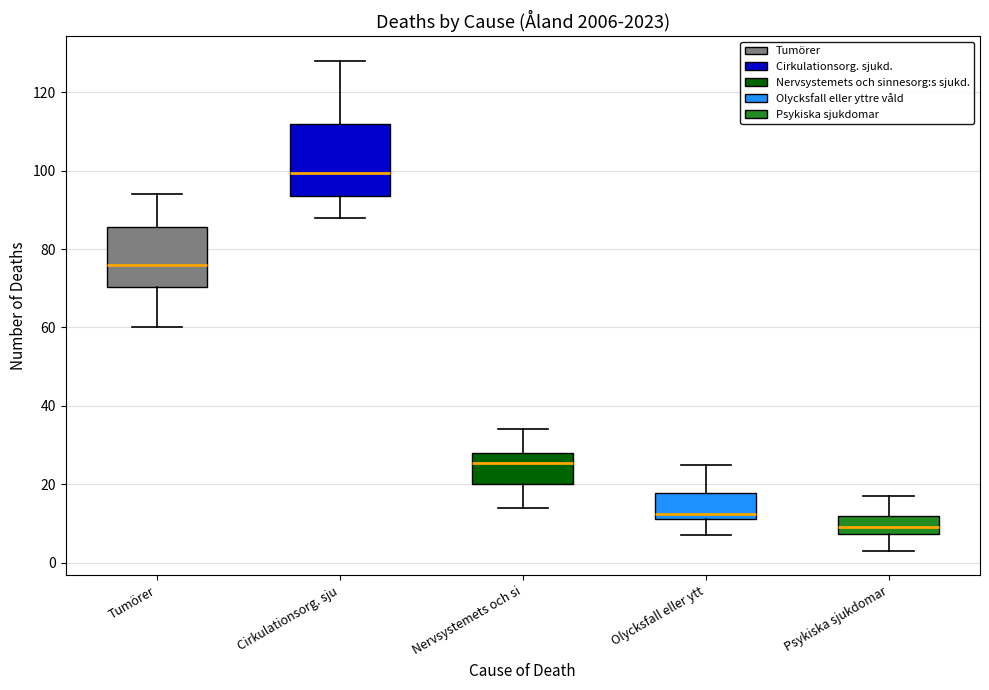

Which box has the highest median line?

Cirkulationsorg. sju